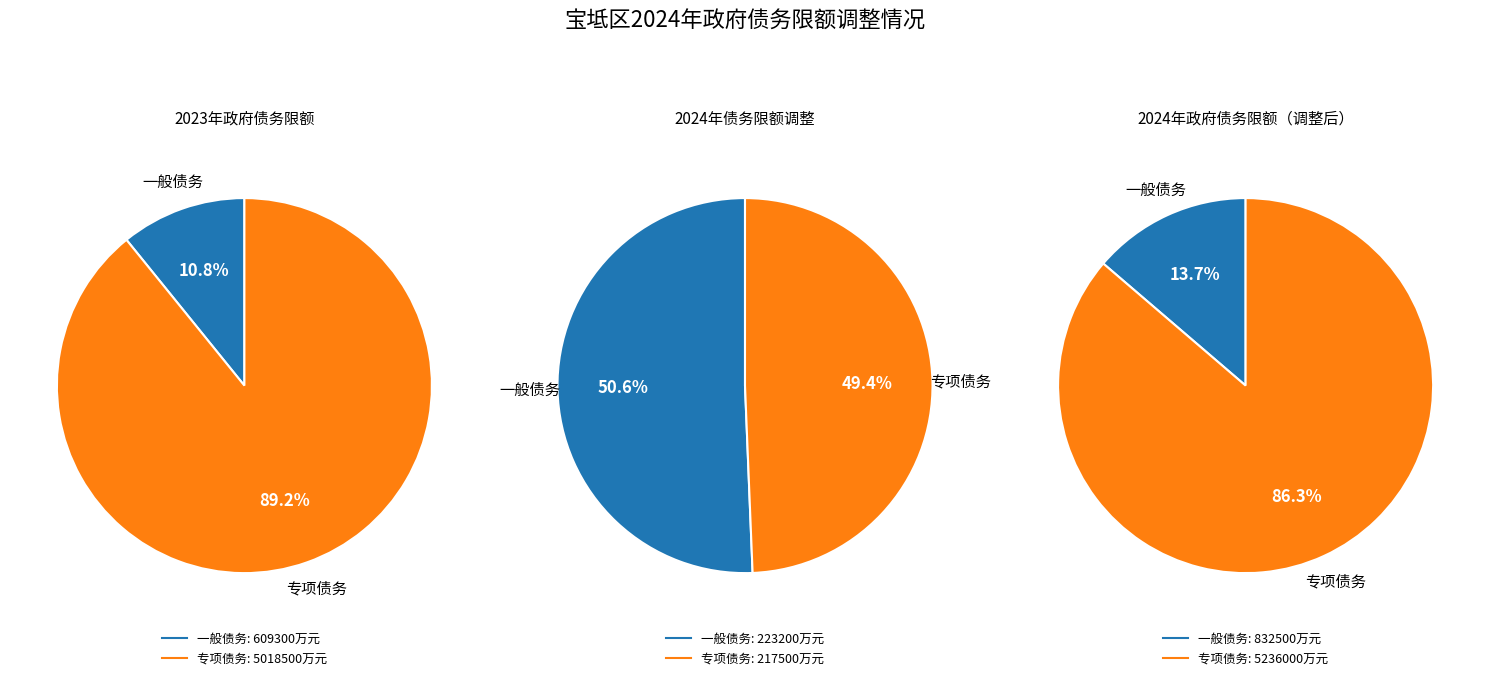

To the nearest percent, what portion does 1 represent?

89%